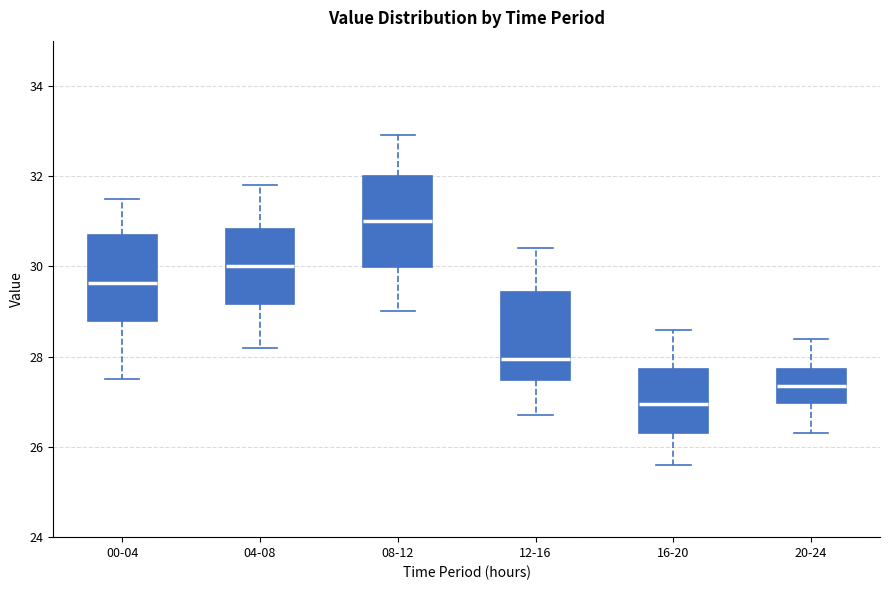

Which box's median line is the highest?

08-12